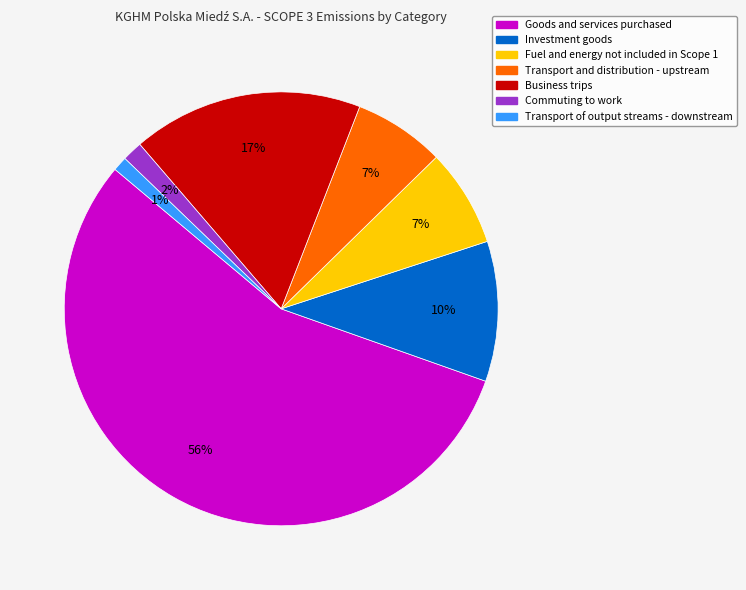

Is there a majority slice in this chart?

Yes